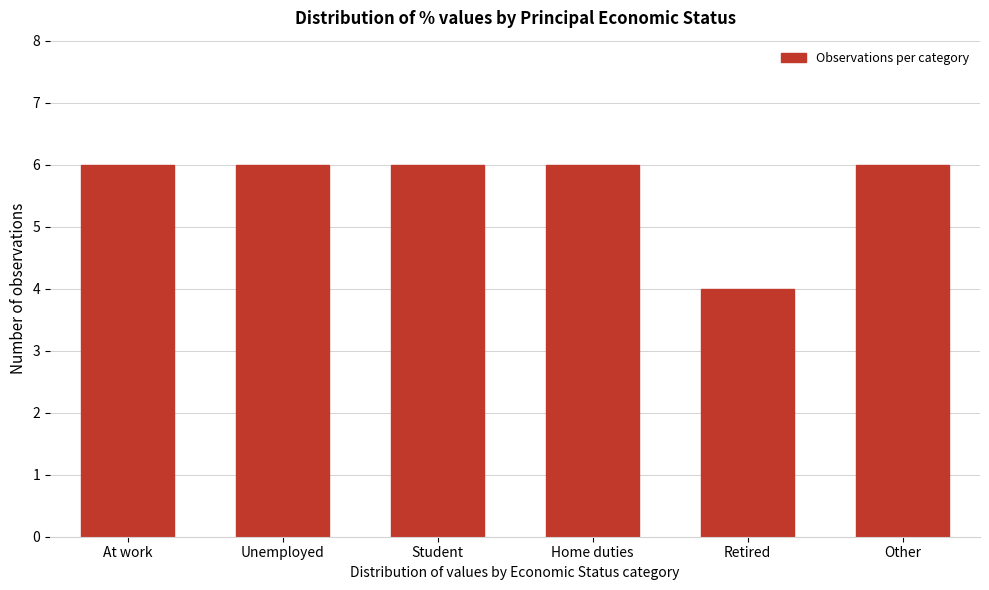

Reading left to right, list all the values displayed in this chart.

At work=6	Unemployed=6	Student=6	Home duties=6	Retired=4	Other=6